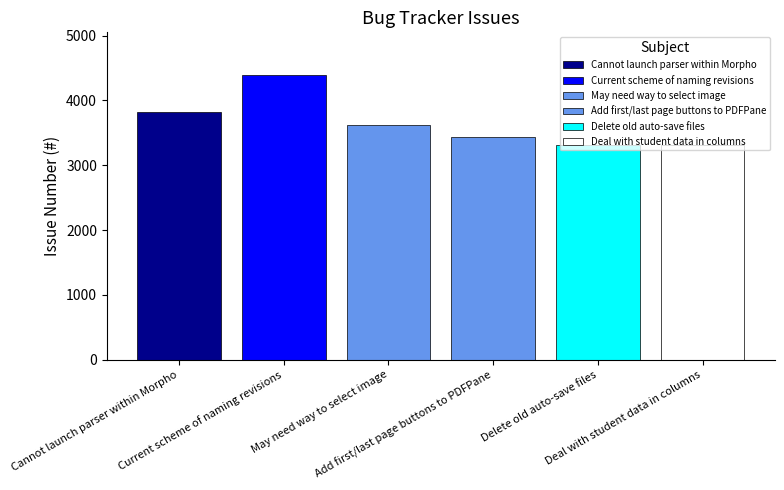

Count the number of data series in this chart.

6